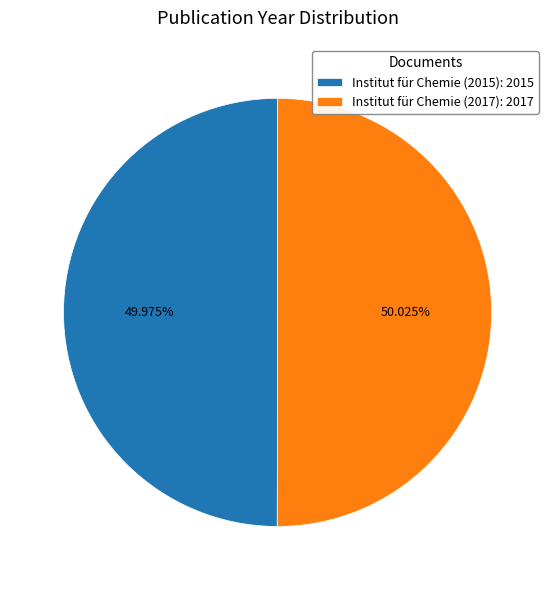

How many segments does this pie chart have?

2